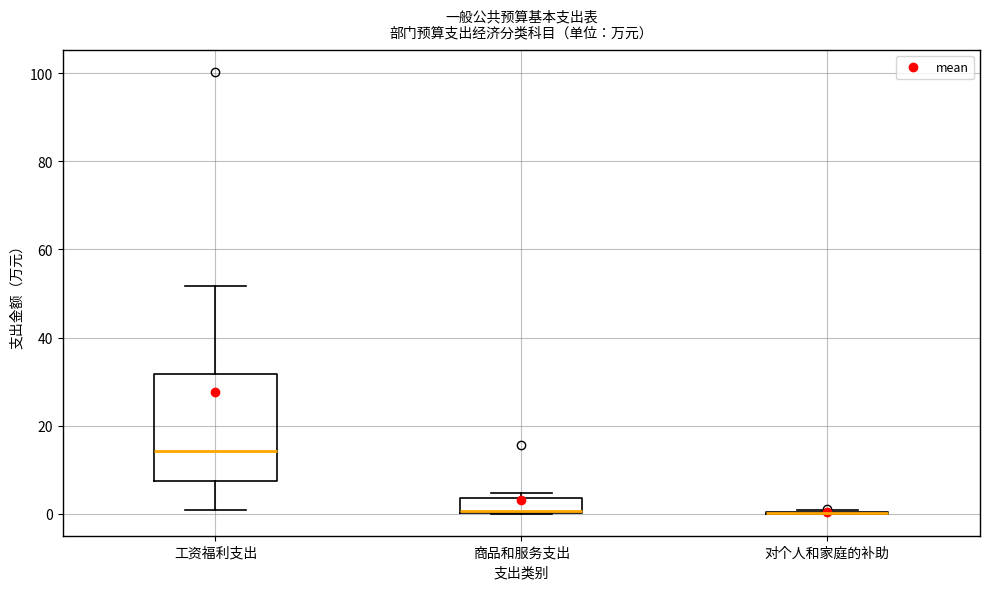

Where does the upper whisker of the box for 工资福利支出 end on the y-axis? The values are not printed on the chart, so give them approximately, as read against the axis.

52